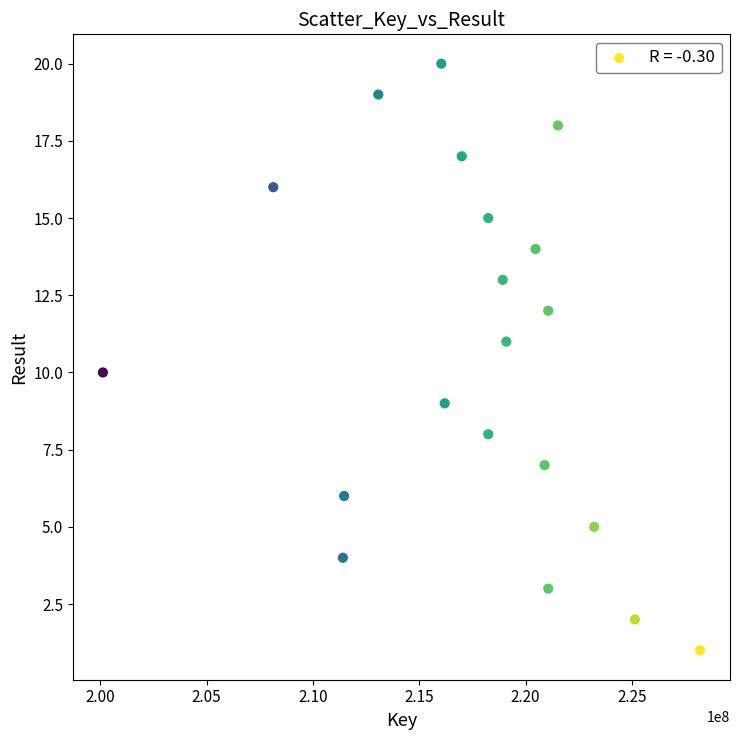

What is the range of X values (max minus min)?

28087336